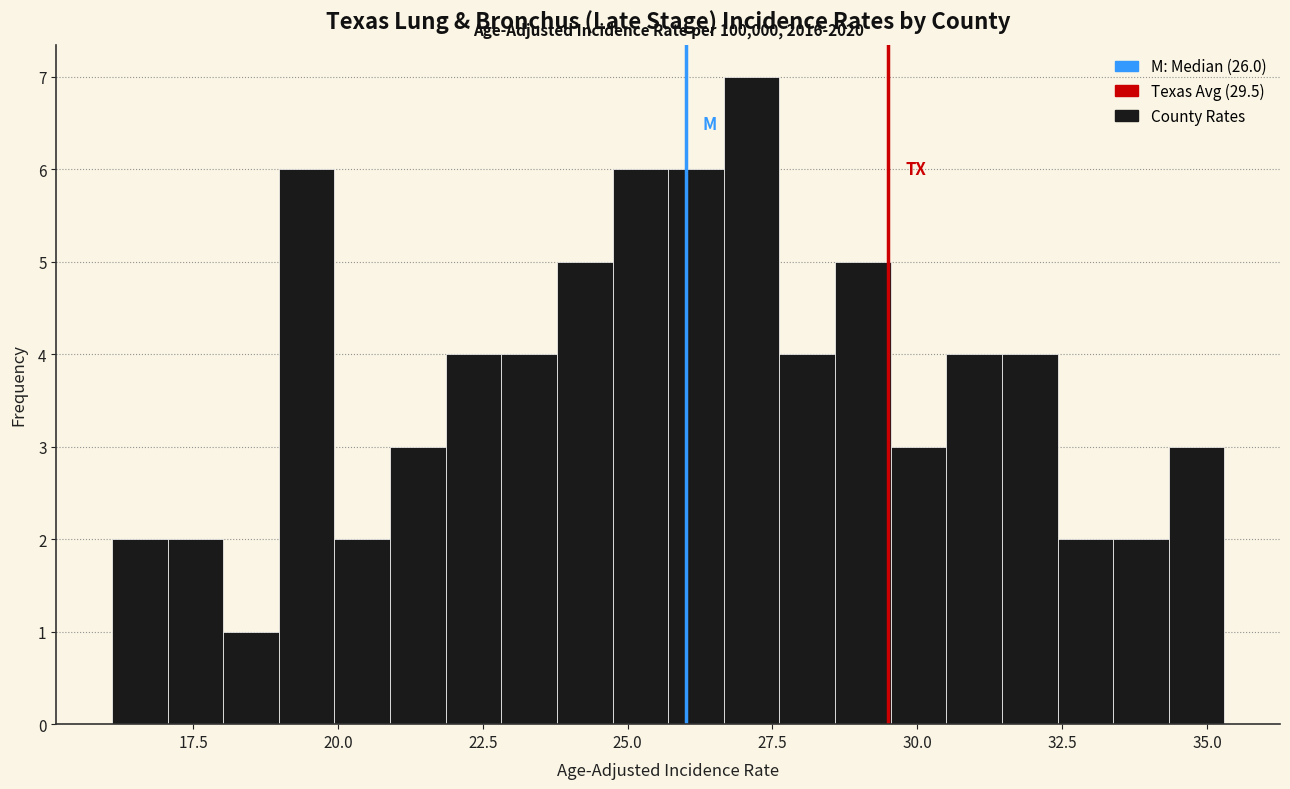

Around what value on the x-axis is the tallest bar? Give the approximate position of its centre, as read against the axis.

27.0